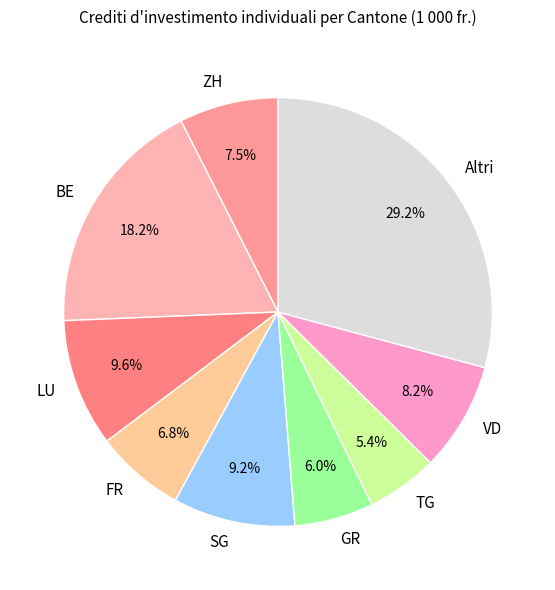

To the nearest percent, what is the difference between the largest and smallest slice percentages?

24%